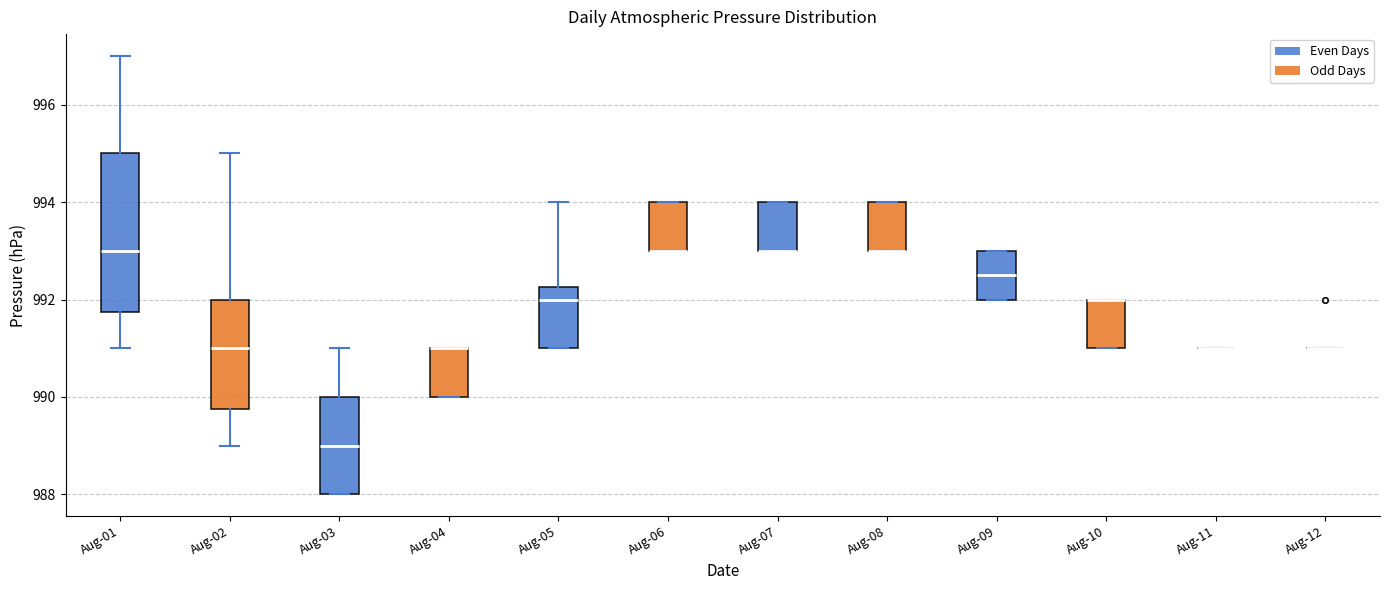

Reading left to right, read every box against the y-axis: the position of its median line, the range the box covers, and the ends of its whiskers. The values are not printed on the chart, so give them approximately, as read against the axis.

Aug-01: median 993.0, box 991.8 to 995.0, whiskers 991.0 to 997.0
Aug-02: median 991.0, box 989.8 to 992.0, whiskers 989.0 to 995.0
Aug-03: median 989.0, box 988.0 to 990.0, whiskers 988.0 to 991.0
Aug-04: median 991.0 (drawn on the box's upper edge), box 990.0 to 991.0, whiskers 990.0 to 991.0
Aug-05: median 992.0, box 991.0 to 992.2, whiskers 991.0 to 994.0
Aug-06: median 993.0 (drawn on the box's lower edge), box 993.0 to 994.0, whiskers 993.0 to 994.0
Aug-07: median 993.0 (drawn on the box's lower edge), box 993.0 to 994.0, whiskers 993.0 to 994.0
Aug-08: median 993.0 (drawn on the box's lower edge), box 993.0 to 994.0, whiskers 993.0 to 994.0
Aug-09: median 992.6, box 992.0 to 993.0, whiskers 992.0 to 993.0
Aug-10: median 992.0 (drawn on the box's upper edge), box 991.0 to 992.0, whiskers 991.0 to 992.0
Aug-11: box collapsed to a line at 991.0, whiskers 991.0 to 991.0
Aug-12: box collapsed to a line at 991.0, whiskers 991.0 to 991.0